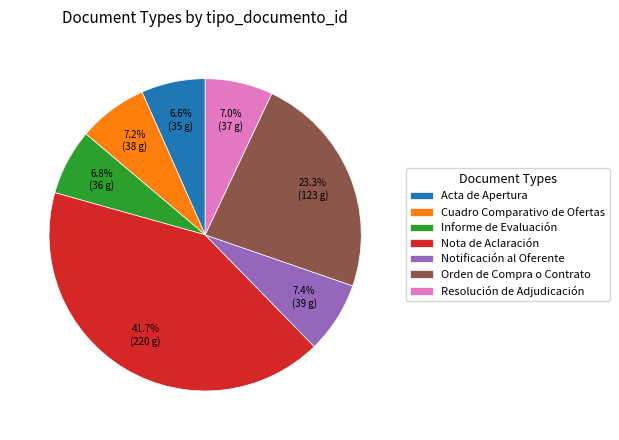

What is the largest slice in the pie chart?

Nota de Aclaración